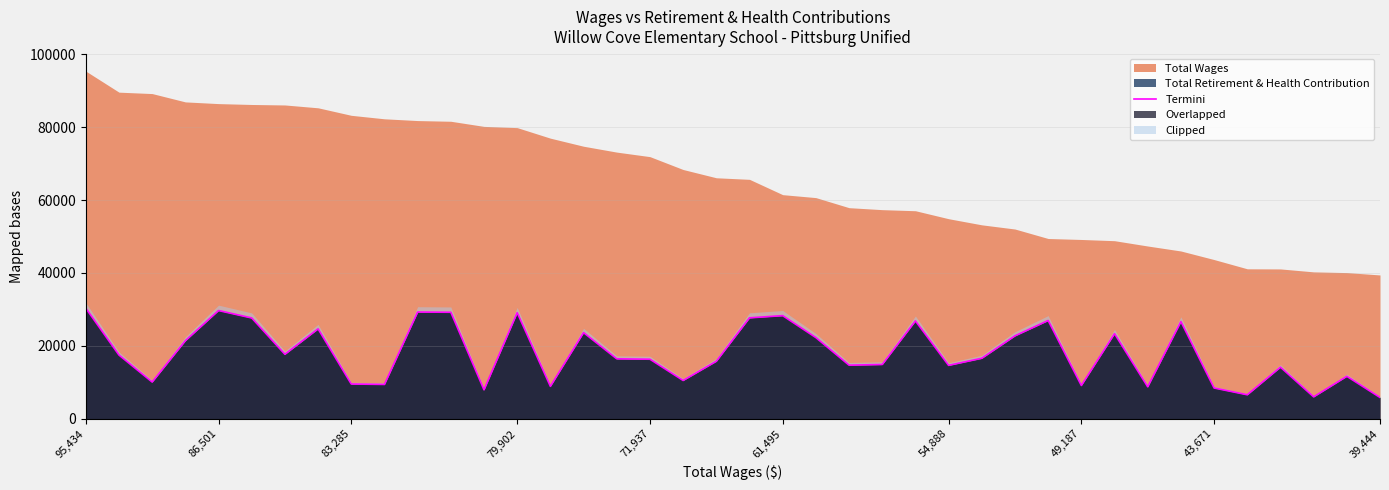

What is the average value?

17999